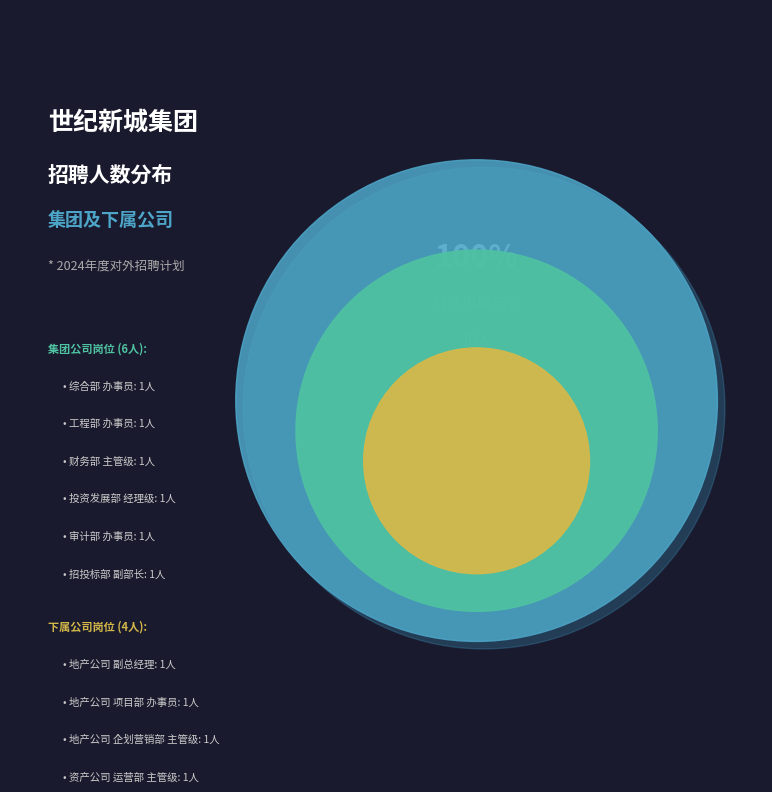

Rank the categories by value from lowest to highest.

下属公司小计, 集团公司小计